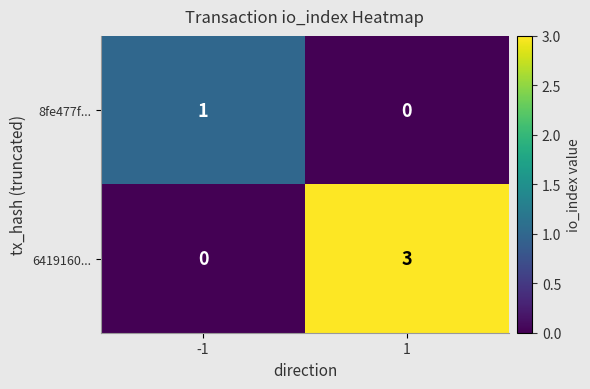

Reading left to right, list all the values displayed in this chart.

8fe477f...: -1=1	1=0
6419160...: -1=0	1=3